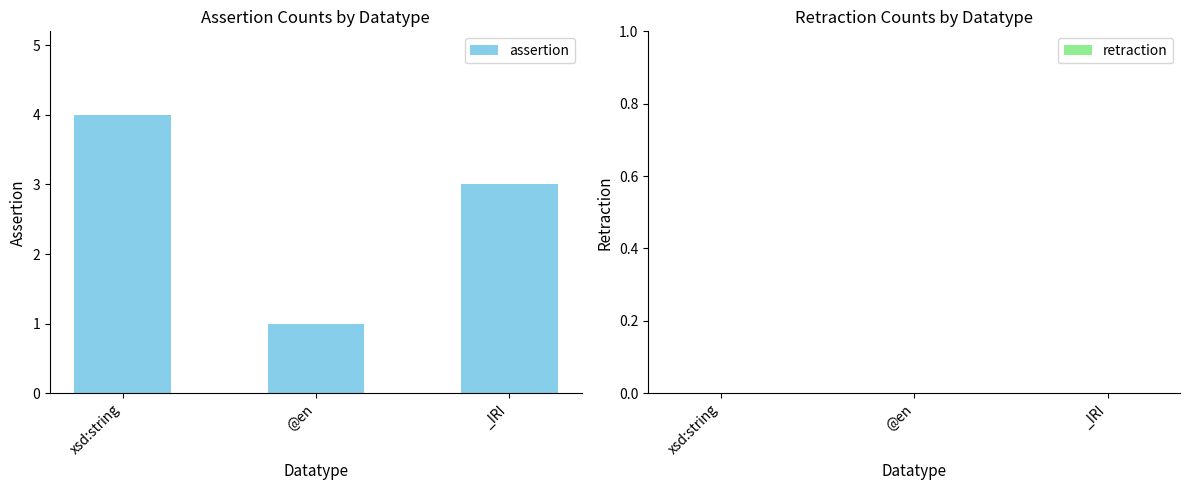

List the labels in order of value, largest first.

xsd:string, _IRI, @en